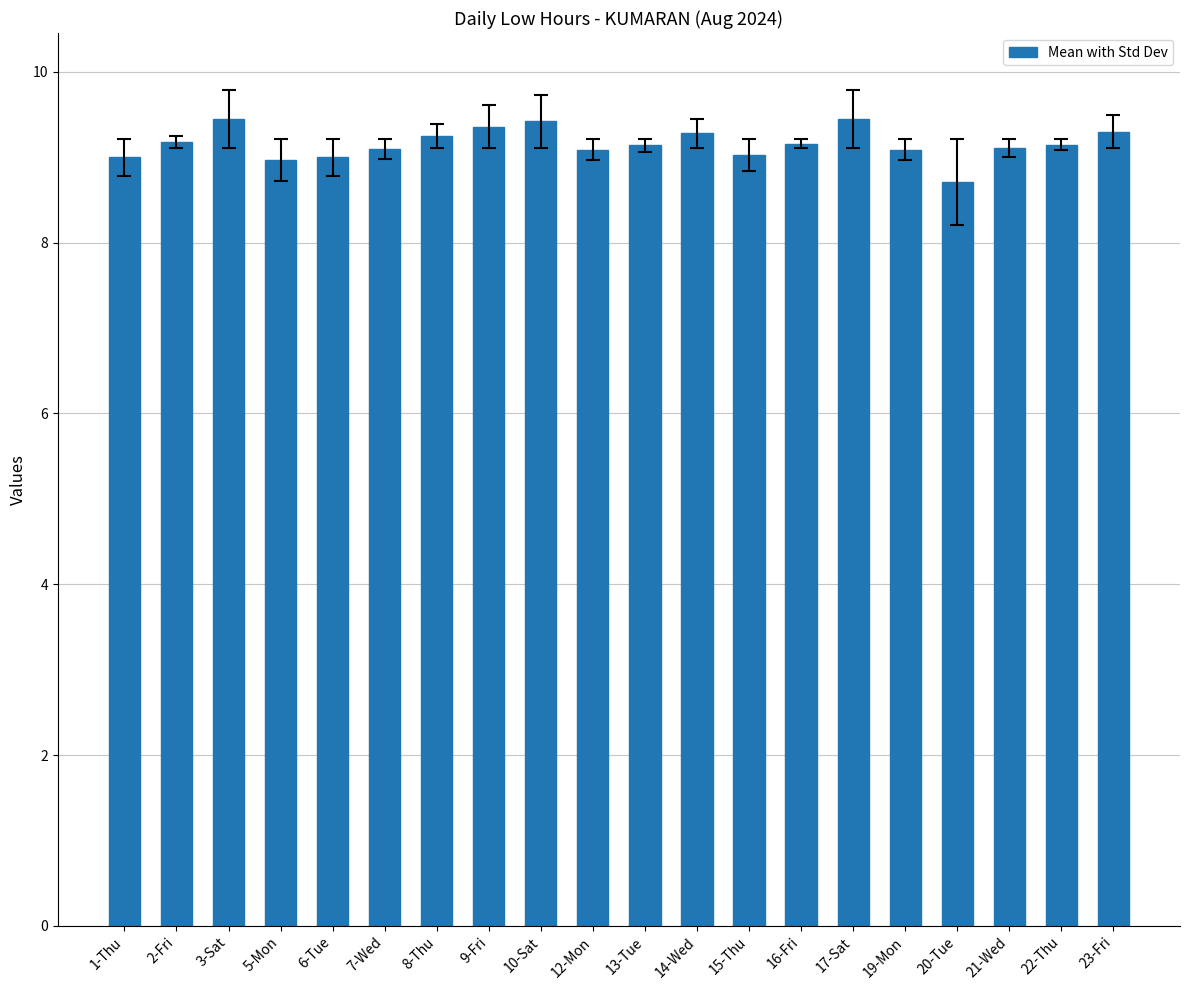

What is the change in value from 1-Thu to 13-Tue?

+0.1